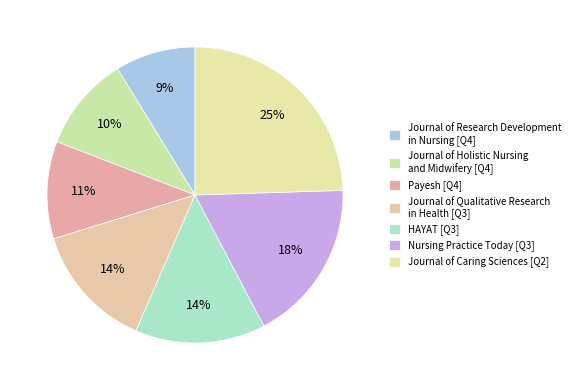

How many slices are in this pie chart?

7